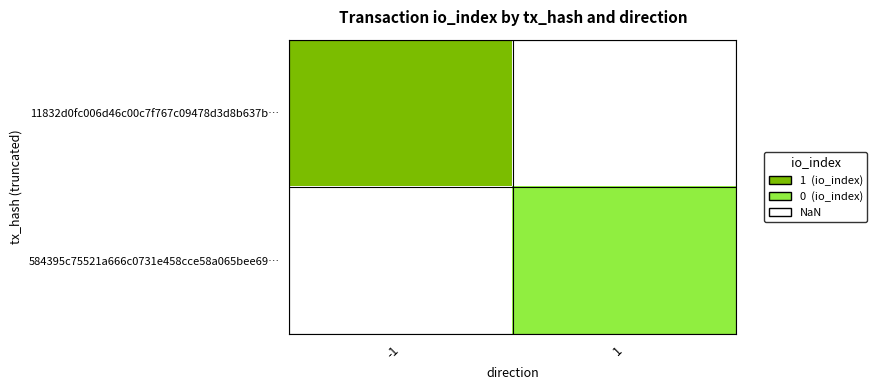

List the series in order of their peak value, highest first.

11832d0fc006d46c00c7f767c09478d3d8b637b…, 584395c75521a666c0731e458cce58a065bee69…